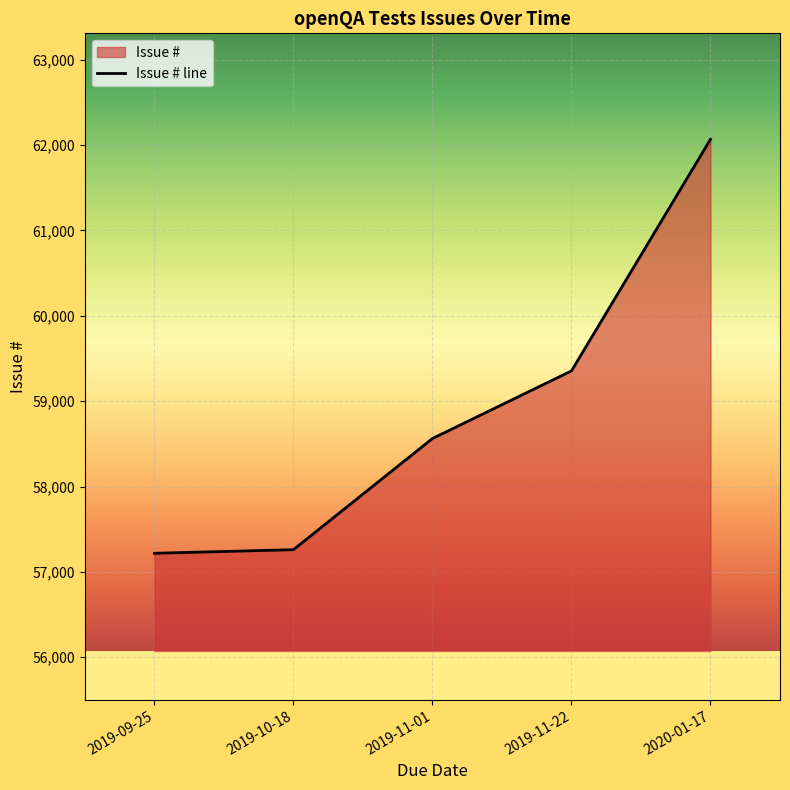

Approximately how many times larger is the value at 2020-01-17 compared to 2019-09-25?

1.1